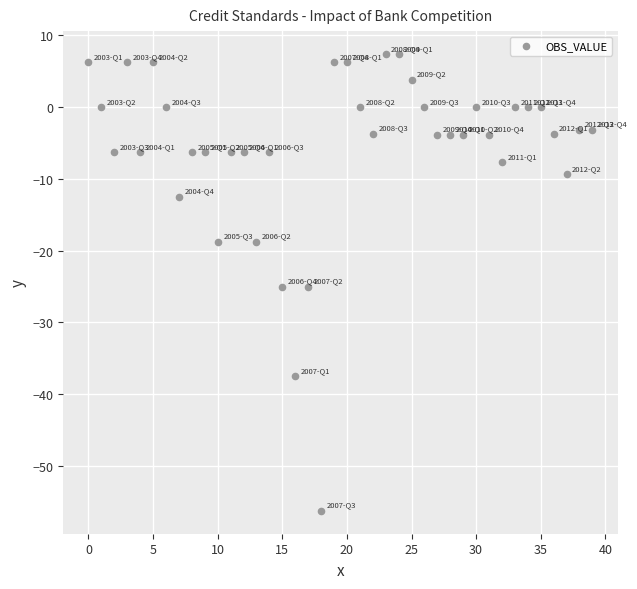

What is the range of Y values (max minus min)?

63.7